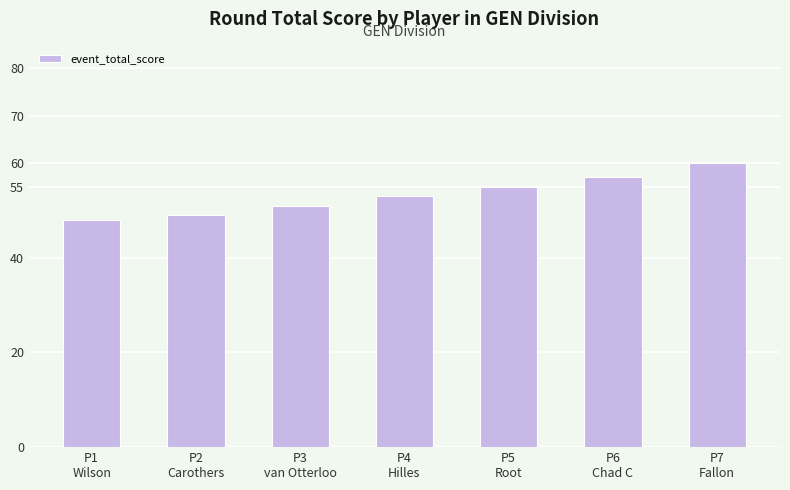

True or false: the data shows 53 at P4
Hilles.

True